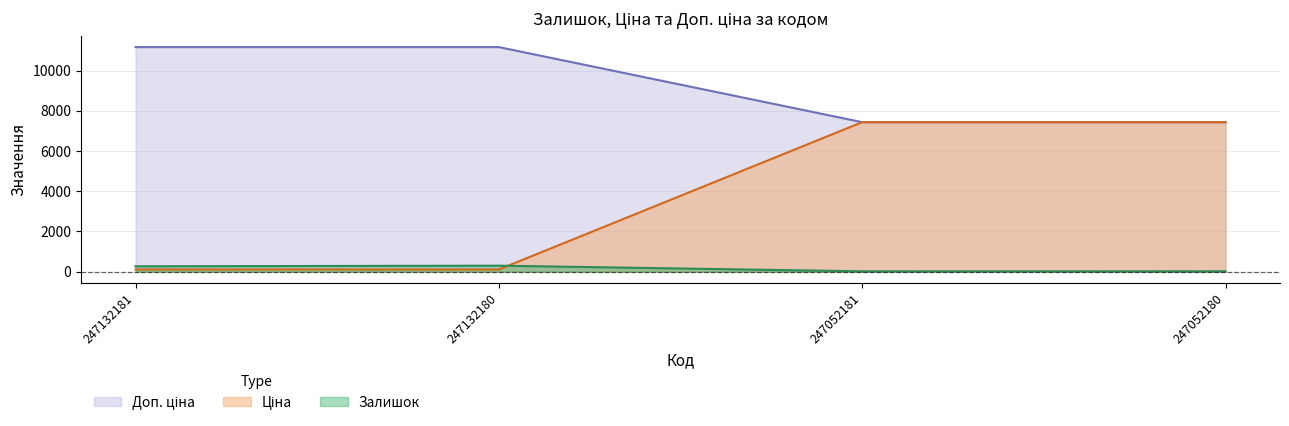

Is it true that Залишок equals 20.0 at 247052181?

True